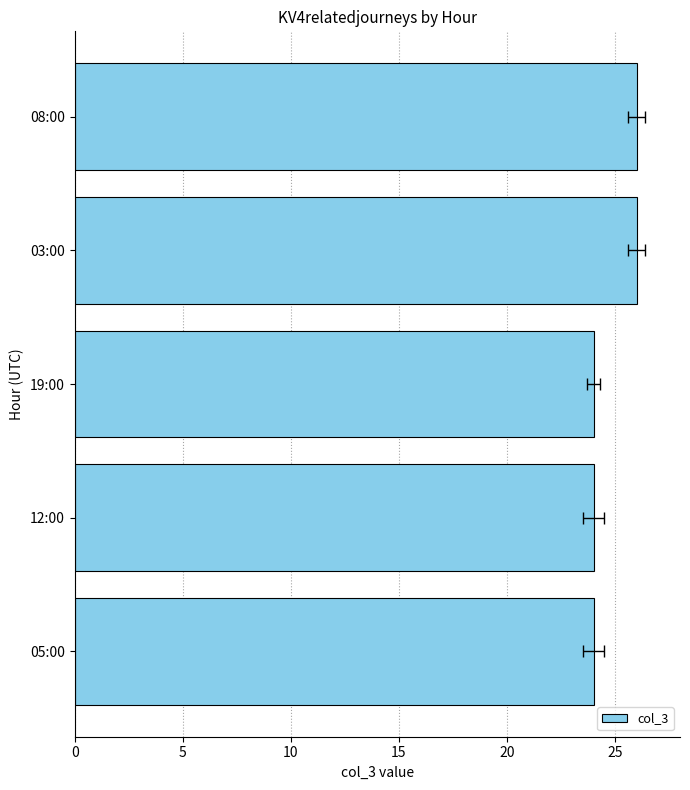

How many values are between 24 and 26?

5